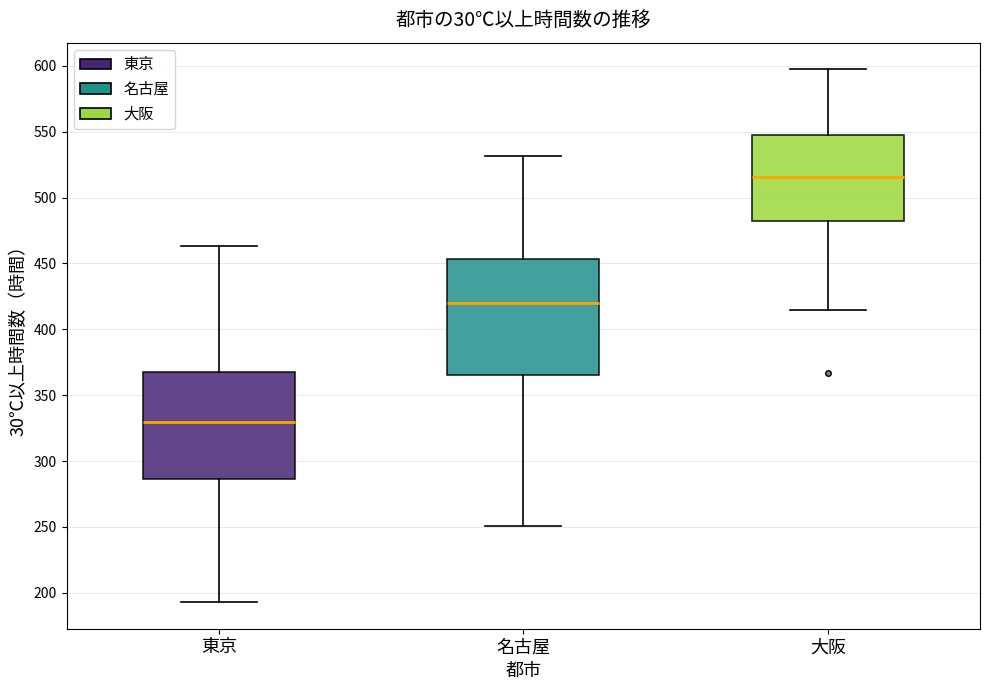

Reading left to right, transcribe this box plot: for each box, give where its median line is, the range the box spans, and where its two whiskers end, as read against the y-axis. The values are not printed on the chart, so give them approximately, as read against the axis.

東京: median 330, box 285 to 370, whiskers 195 to 465
名古屋: median 420, box 365 to 455, whiskers 250 to 530
大阪: median 515, box 485 to 545, whiskers 415 to 595